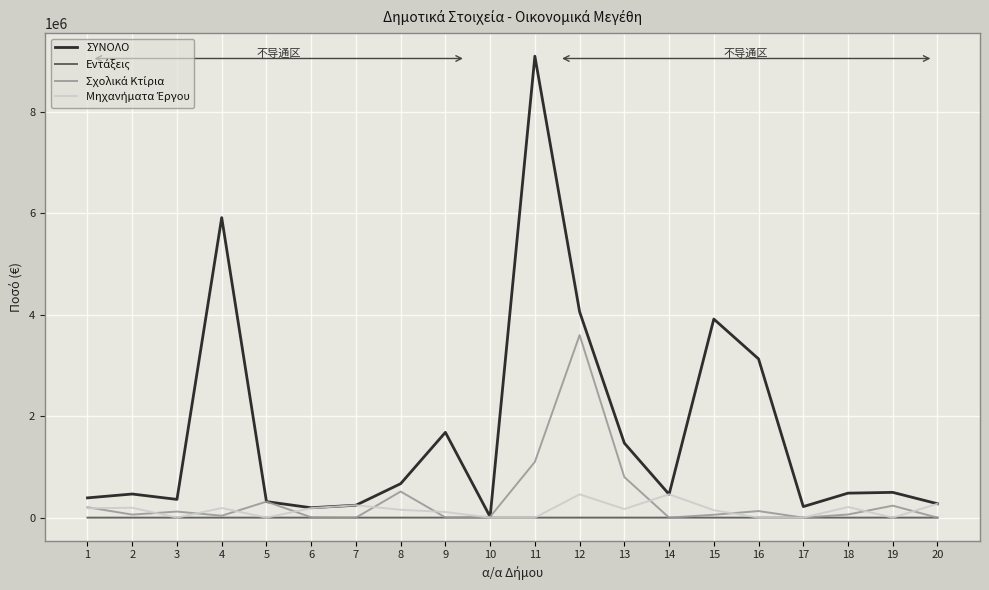

Which series has the largest total across all categories?

ΣΥΝΟΛΟ